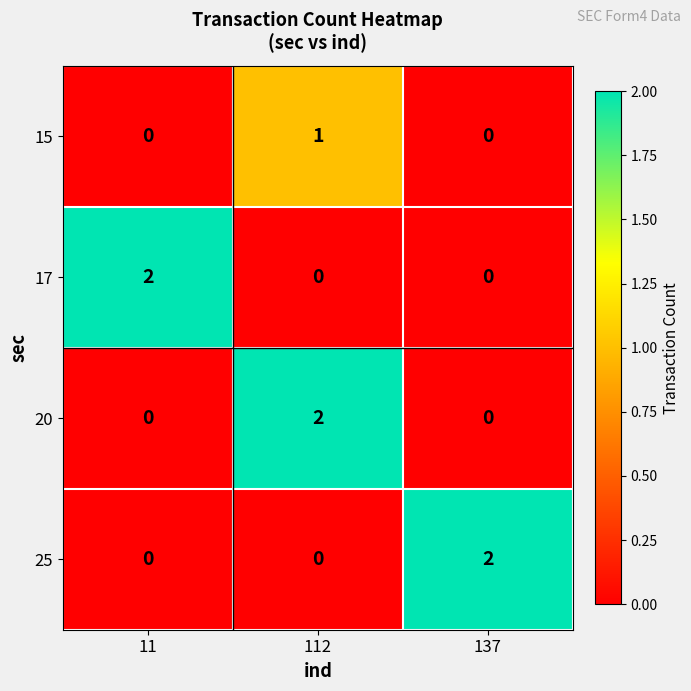

Which category has the highest value in the 20 series?

112